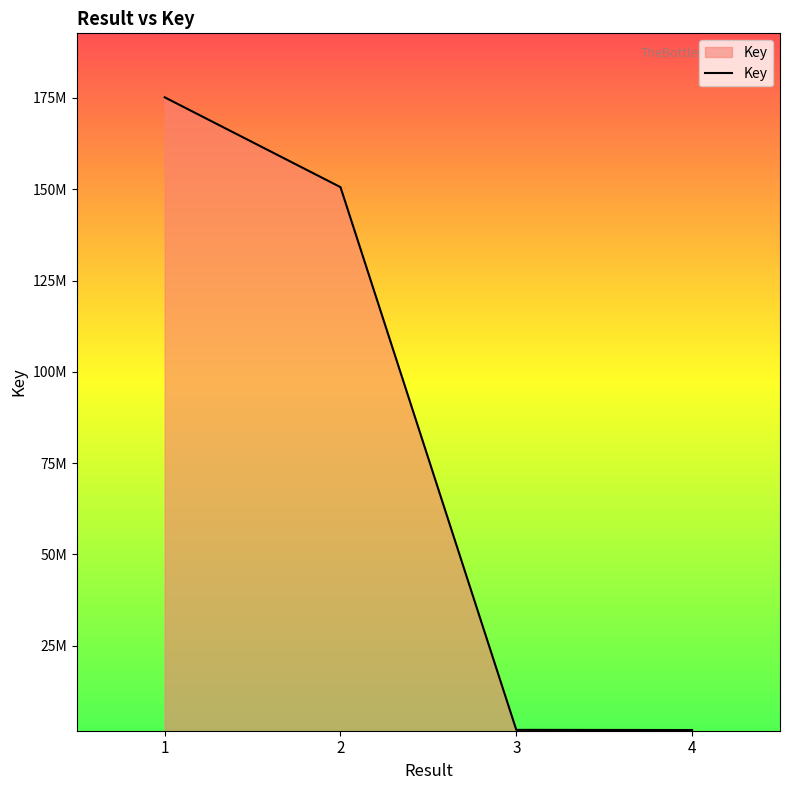

What is the value of the 2nd point from the left?

150583733